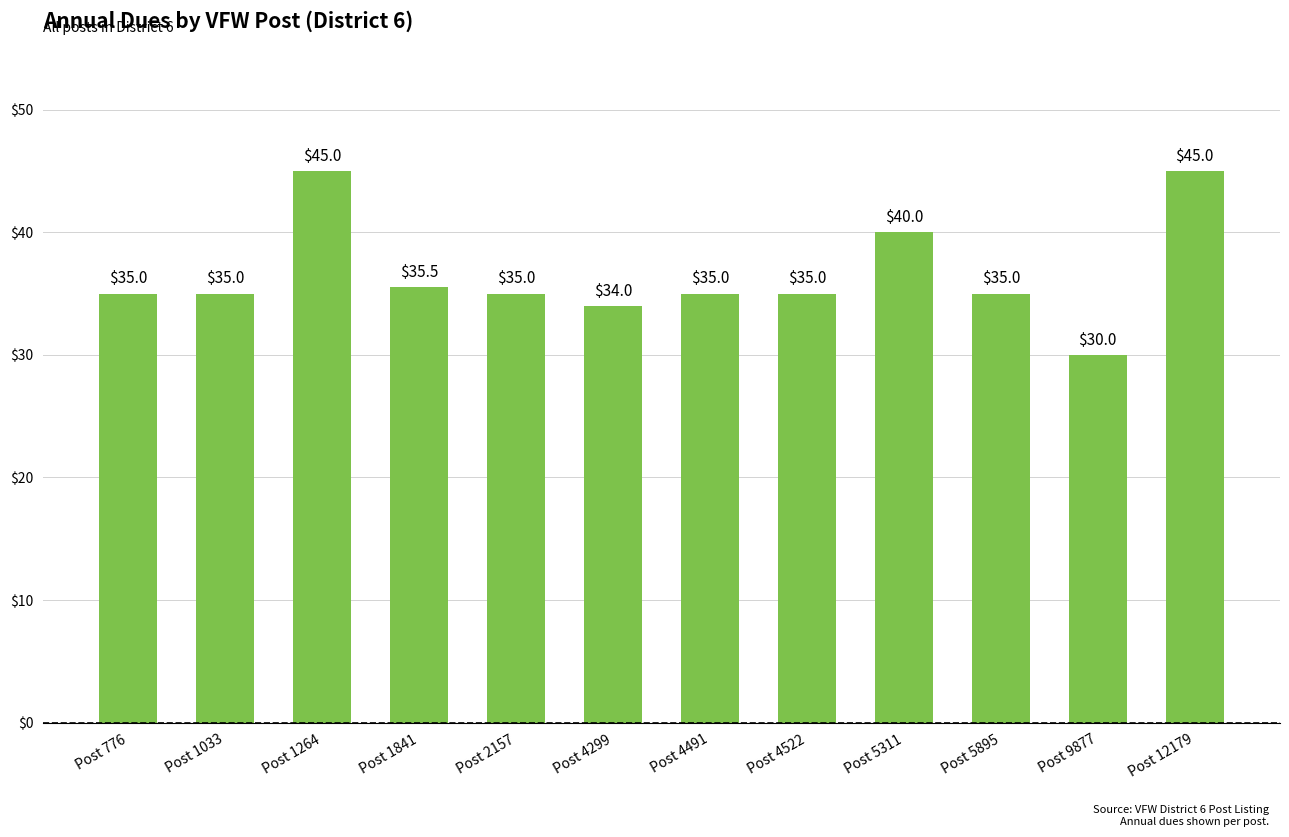

Reading left to right, transcribe all the data shown in this chart.

Post 776=35.0	Post 1033=35.0	Post 1264=45.0	Post 1841=35.5	Post 2157=35.0	Post 4299=34.0	Post 4491=35.0	Post 4522=35.0	Post 5311=40.0	Post 5895=35.0	Post 9877=30.0	Post 12179=45.0